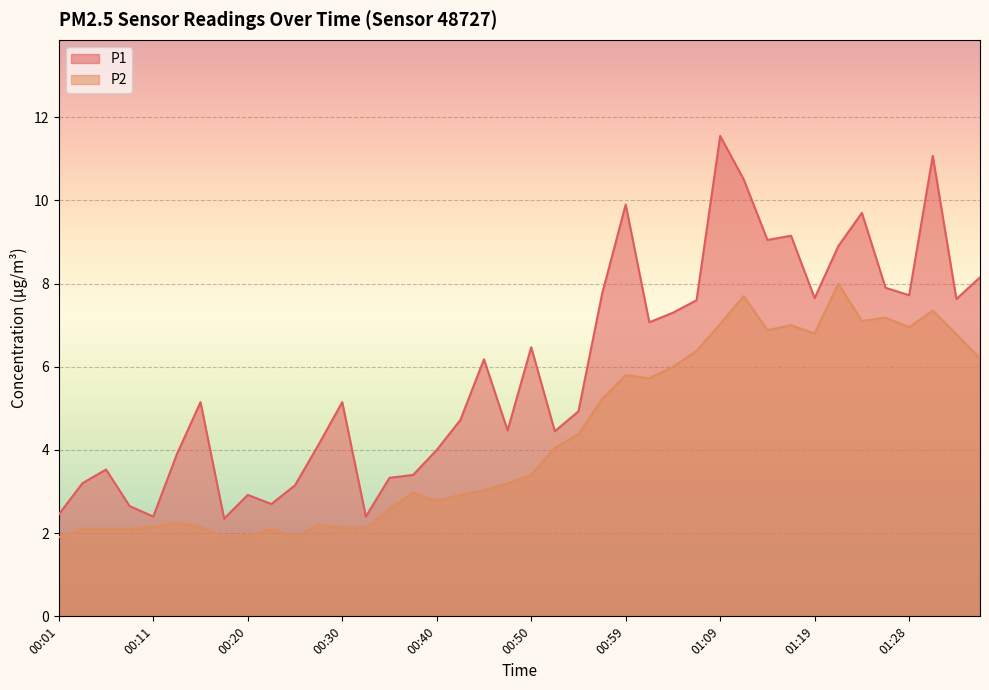

What is the greatest value displayed?

11.6